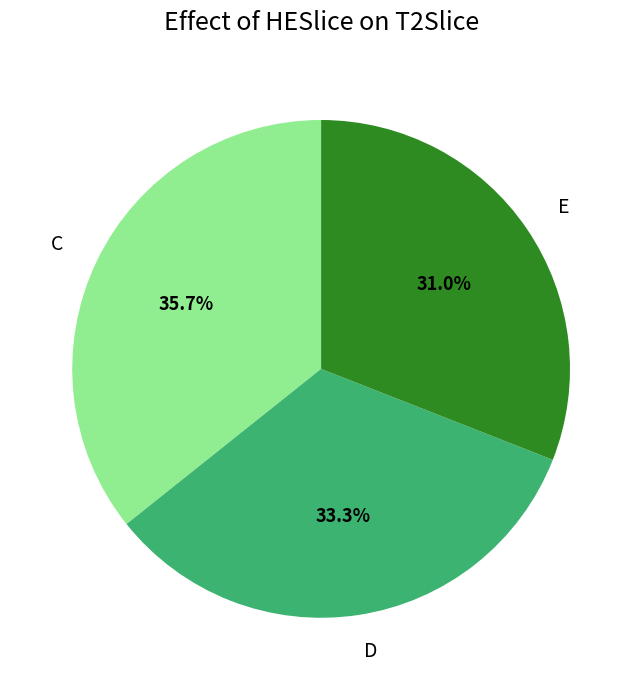

What is the largest slice in the pie chart?

C